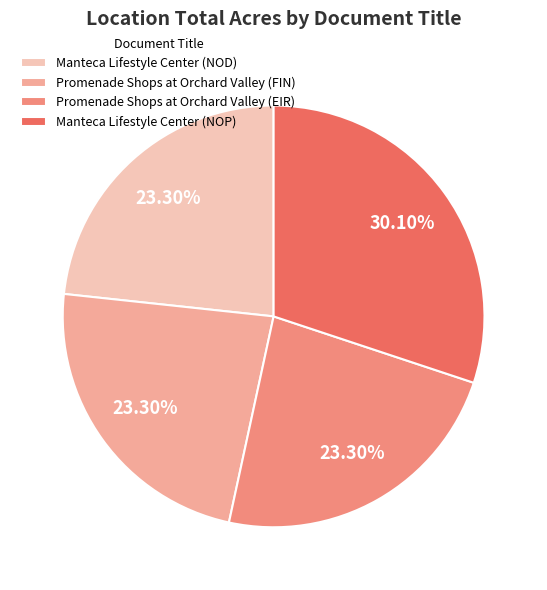

To the nearest percent, what is the difference between the largest and smallest slice percentages?

7%